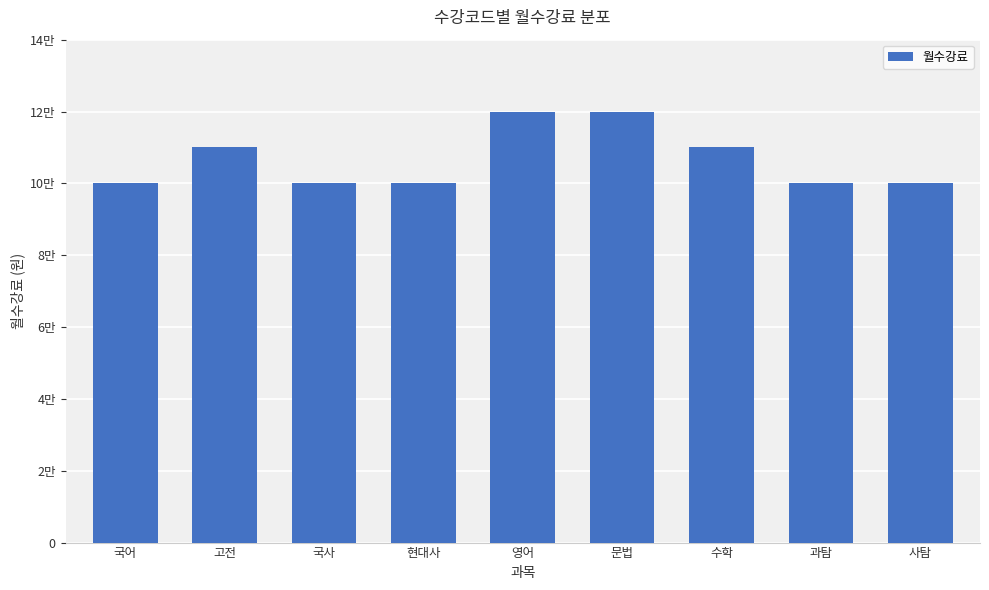

Does the chart contain any negative values?

No